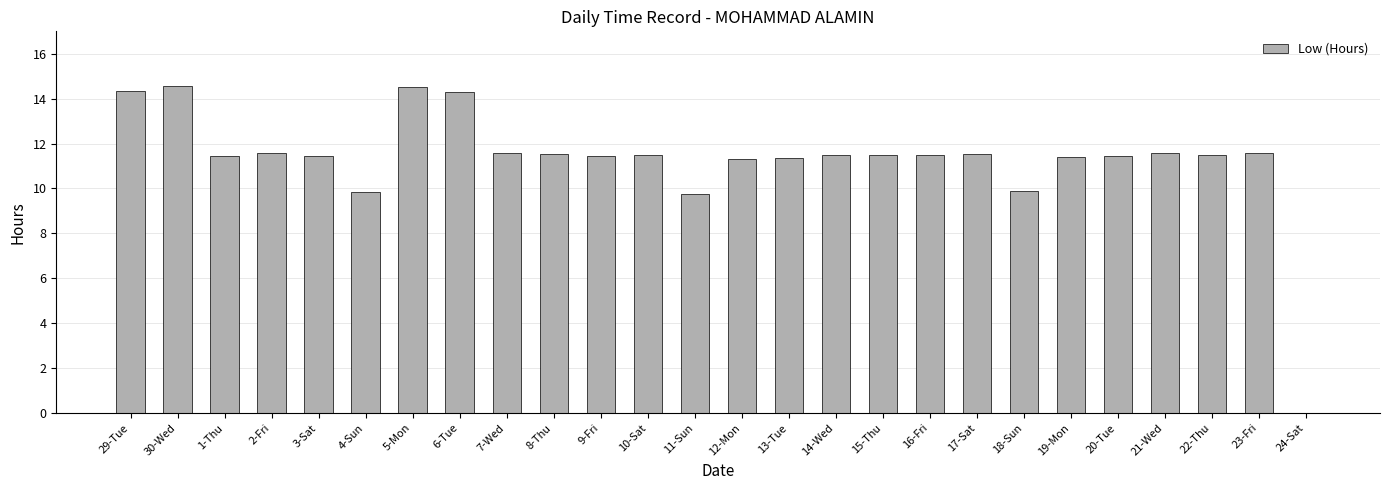

True or false: the data shows 11.4 at 1-Thu.

True